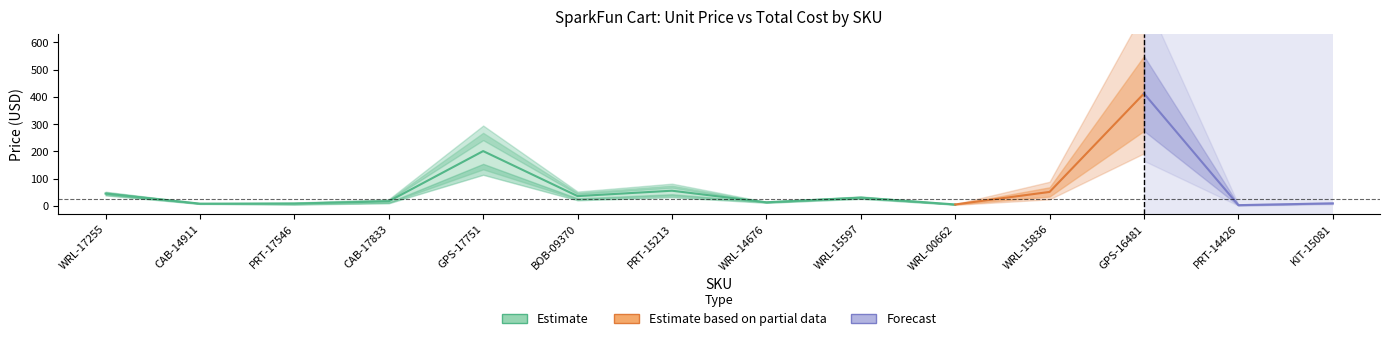

How many values in the Unit Price series are below 23?

7